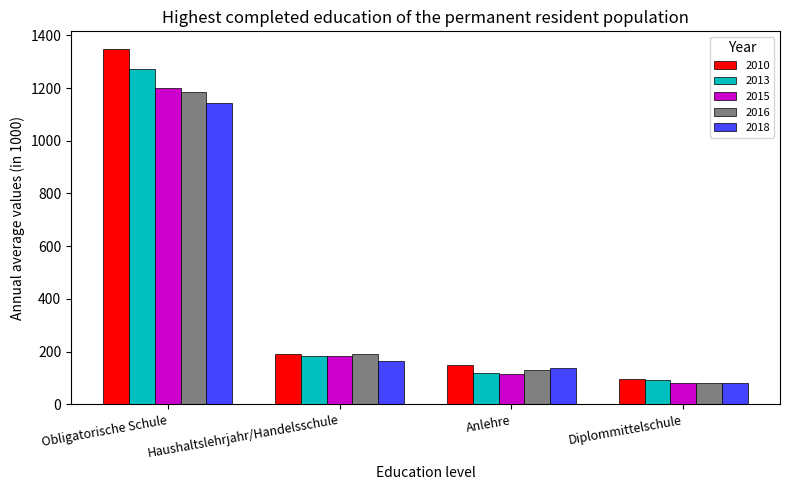

What is the value of the 2016 bar at the 4th from the left?

81.6